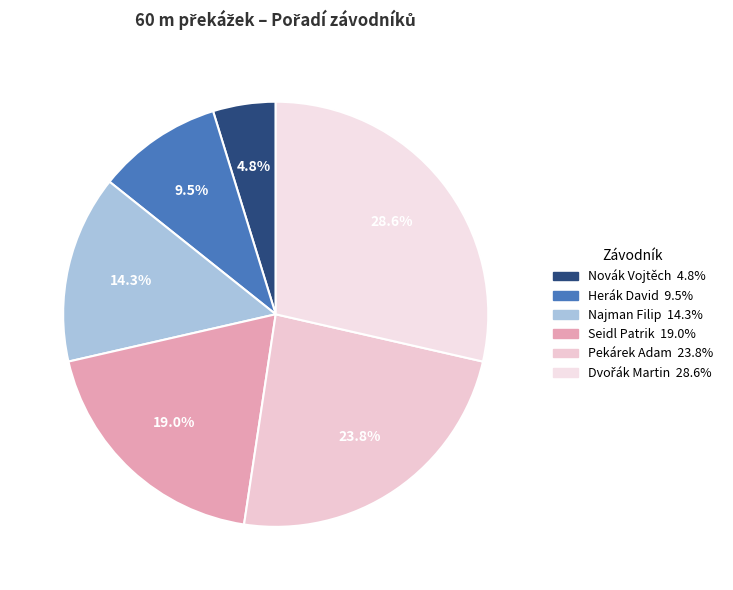

To the nearest percent, what percentage of the pie is Najman Filip?

14%